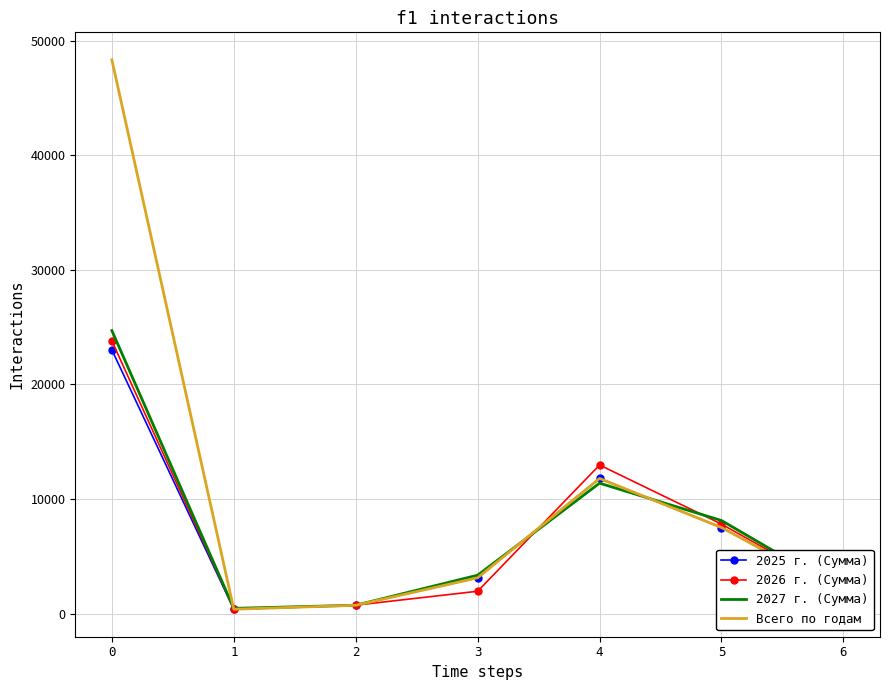

True or false: Всего по годам and 2027 г. (Сумма) intersect in this chart.

True